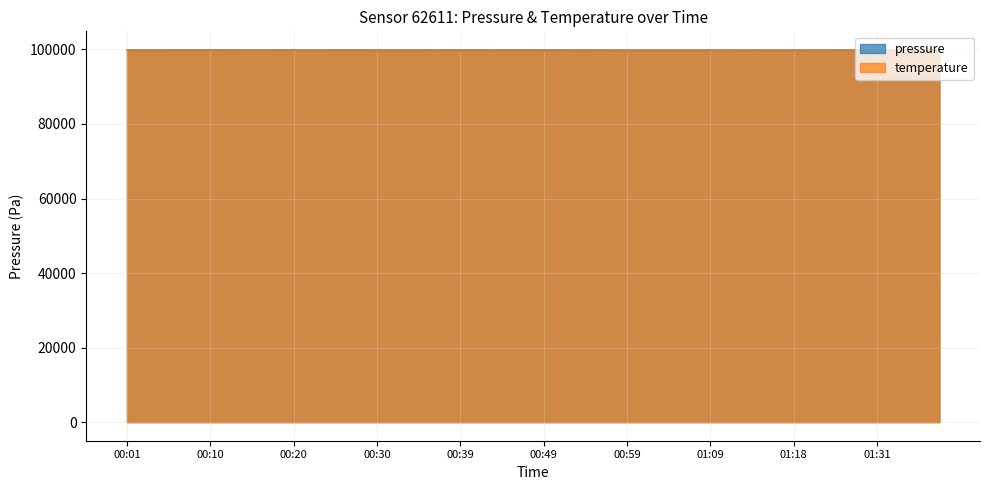

What is the sum of the pressure values at 00:25 and 01:26?

199725.2